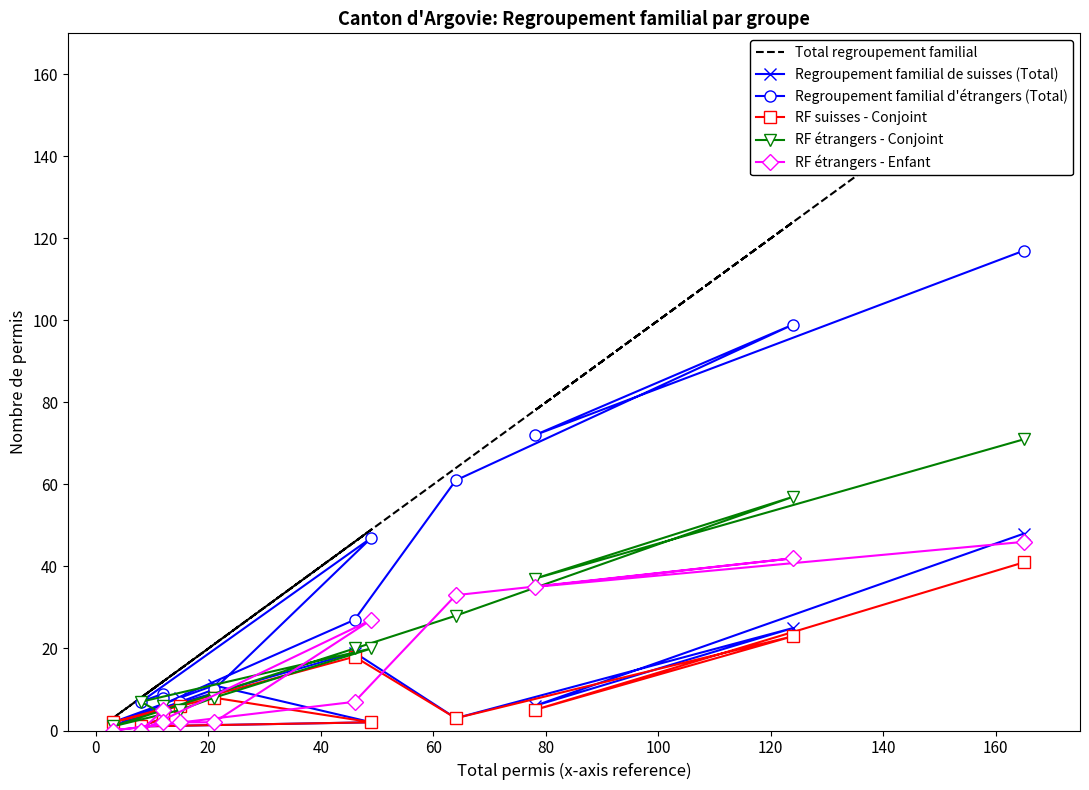

True or false: RF étrangers - Conjoint and Regroupement familial d'étrangers (Total) cross at least once.

False